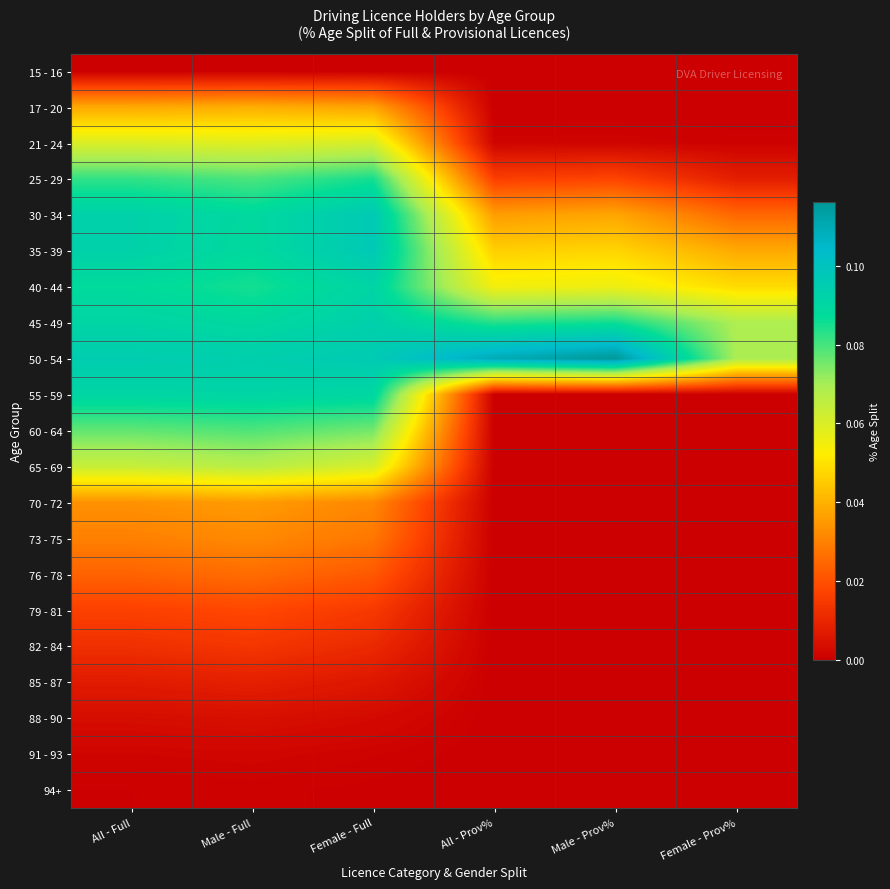

Rank the series by their maximum value, from highest to lowest.

50 - 54, 35 - 39, 30 - 34, 45 - 49, 40 - 44, 55 - 59, 25 - 29, 60 - 64, 65 - 69, 21 - 24, 17 - 20, 70 - 72, 73 - 75, 76 - 78, 79 - 81, 82 - 84, 85 - 87, 88 - 90, 91 - 93, 94+, 15 - 16